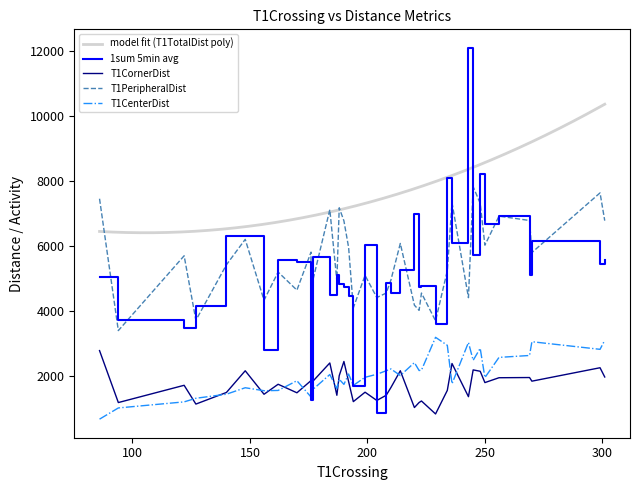

True or false: T1CenterDist and T1PeripheralDist cross at least once.

False